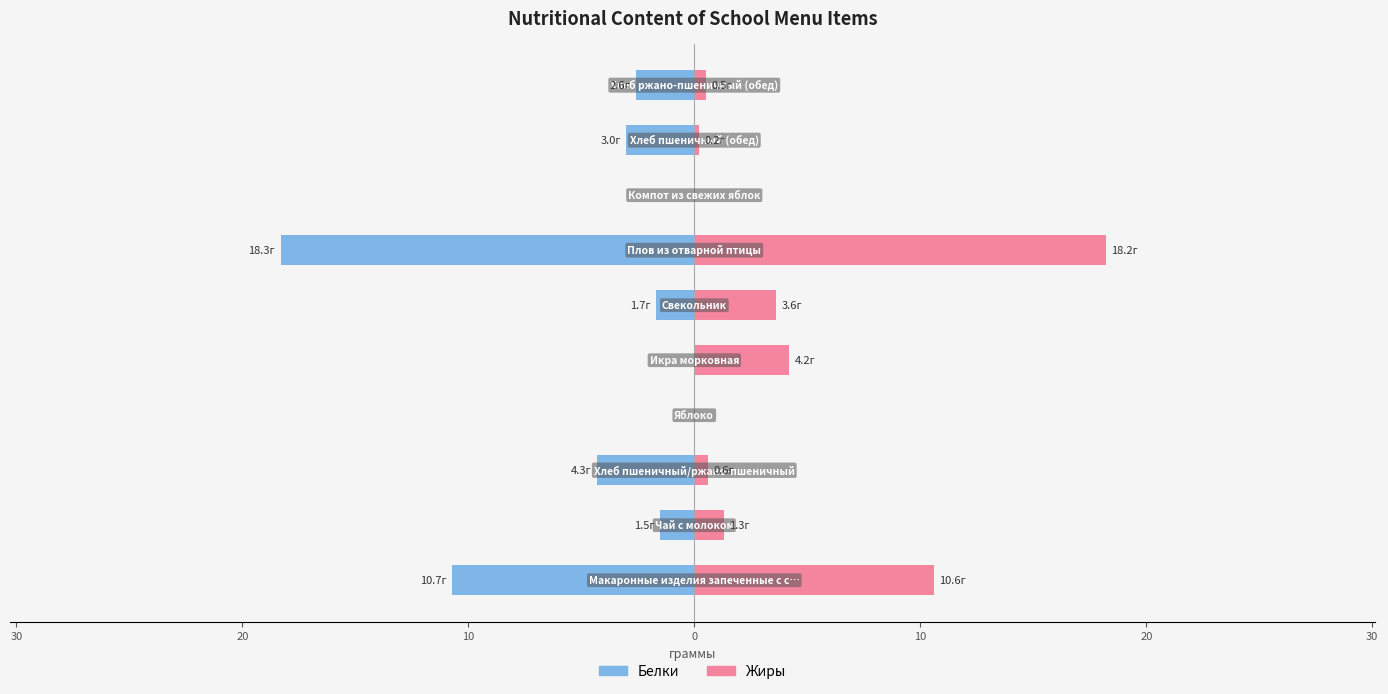

At 10, list the series in order from largest to smallest.

Белки, Жиры